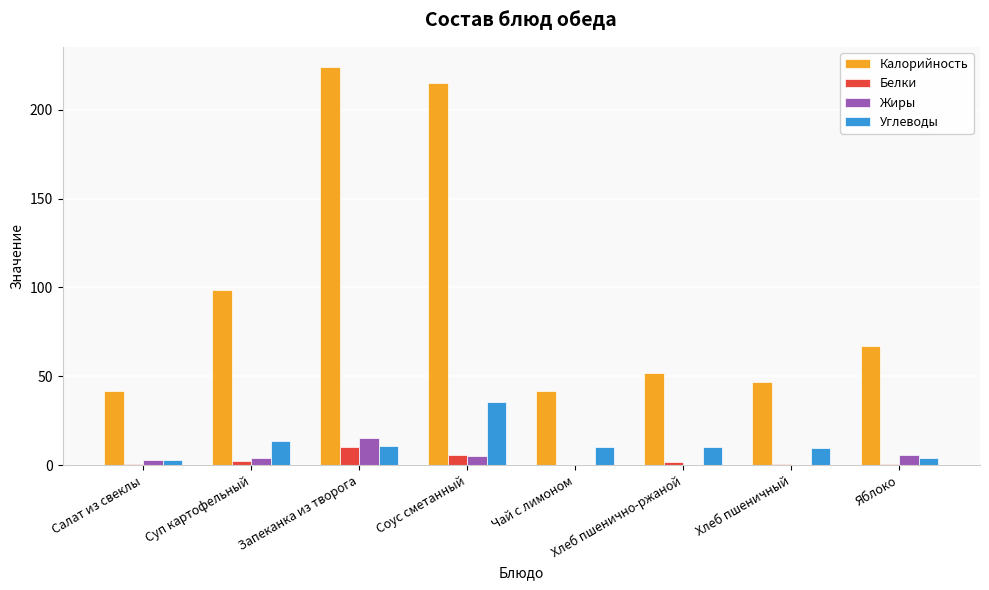

What is the maximum value for Белки?

10.5